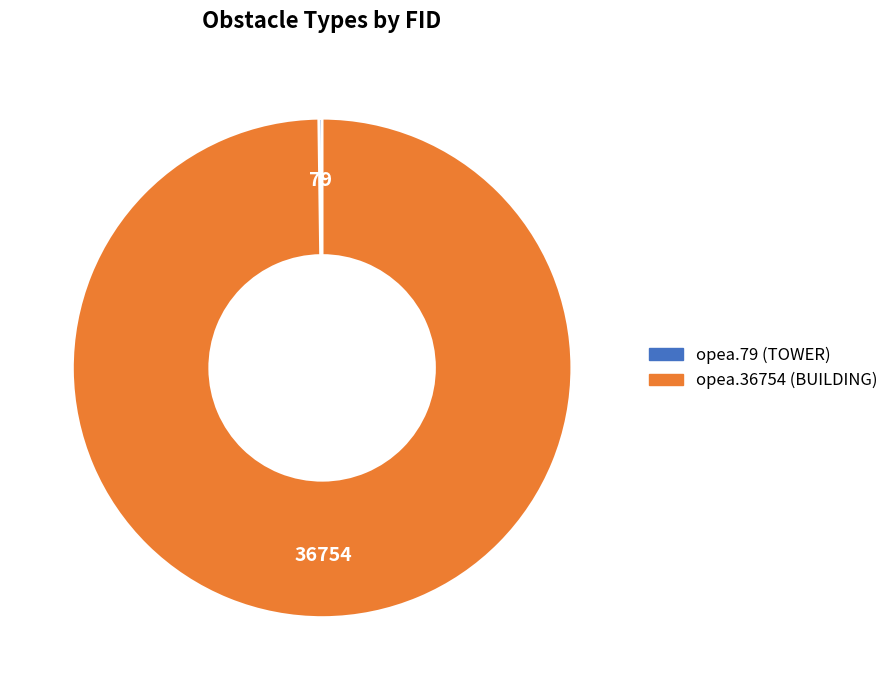

Is there any slice that represents more than half of the pie?

Yes